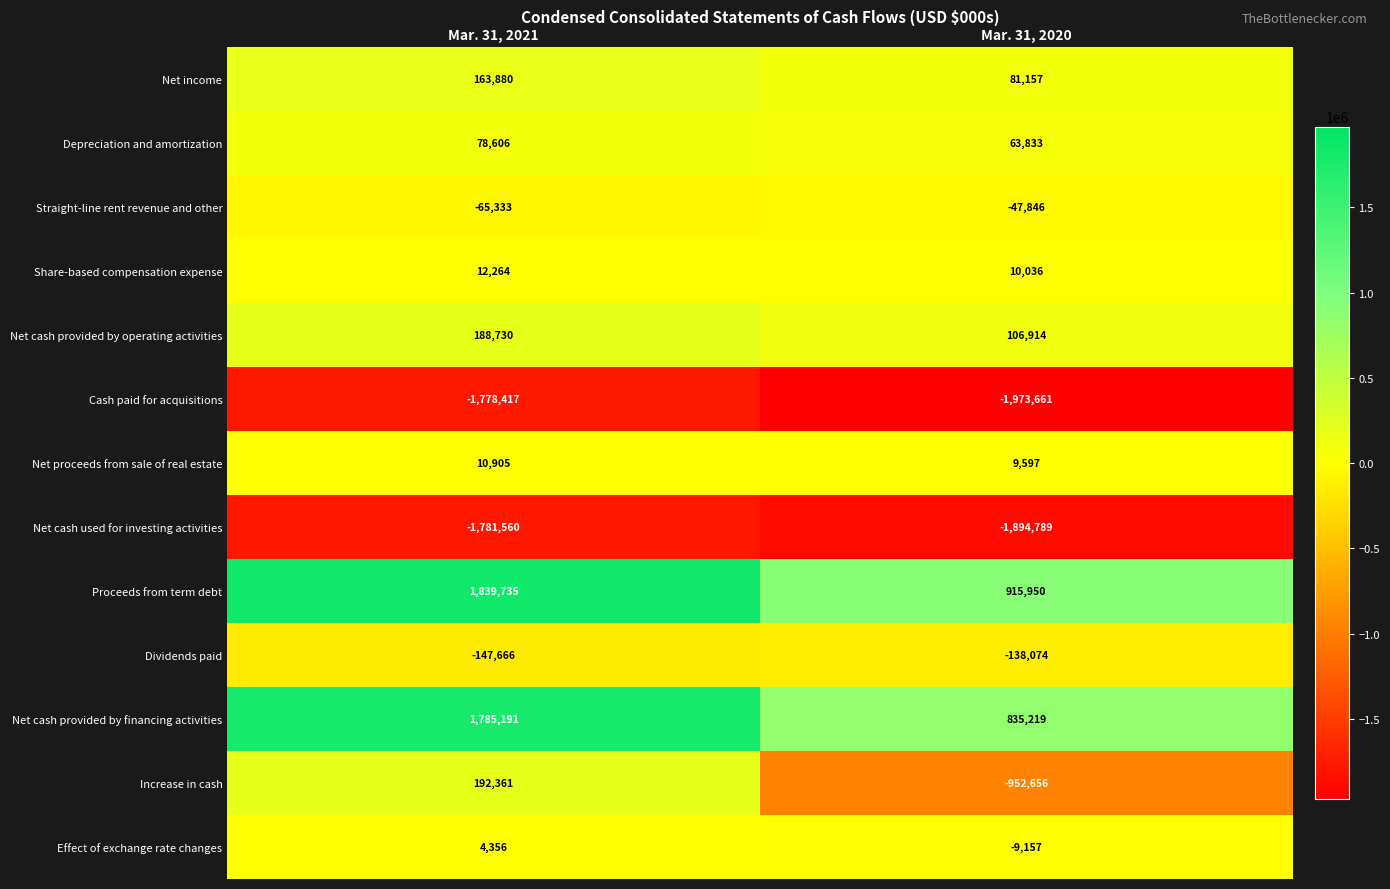

Which series has the largest range (max minus min)?

Increase in cash